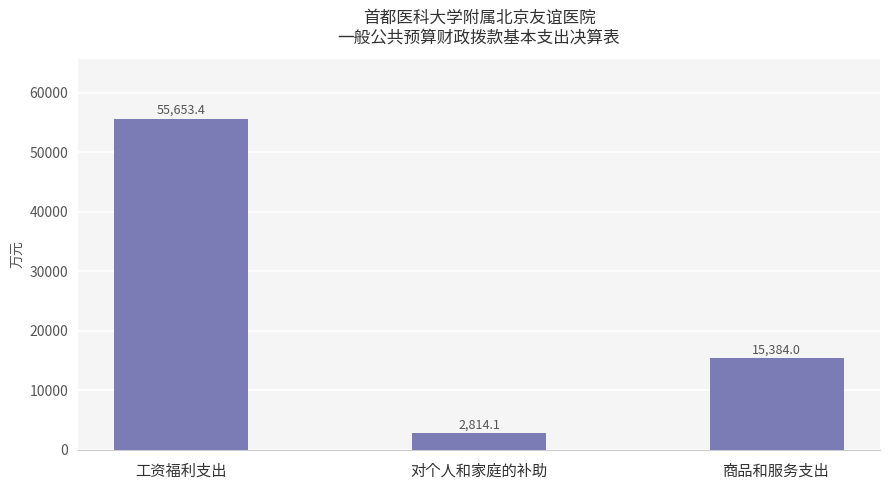

Reading left to right, extract all data points from this chart.

工资福利支出=55653.4	对个人和家庭的补助=2814.1	商品和服务支出=15384.0